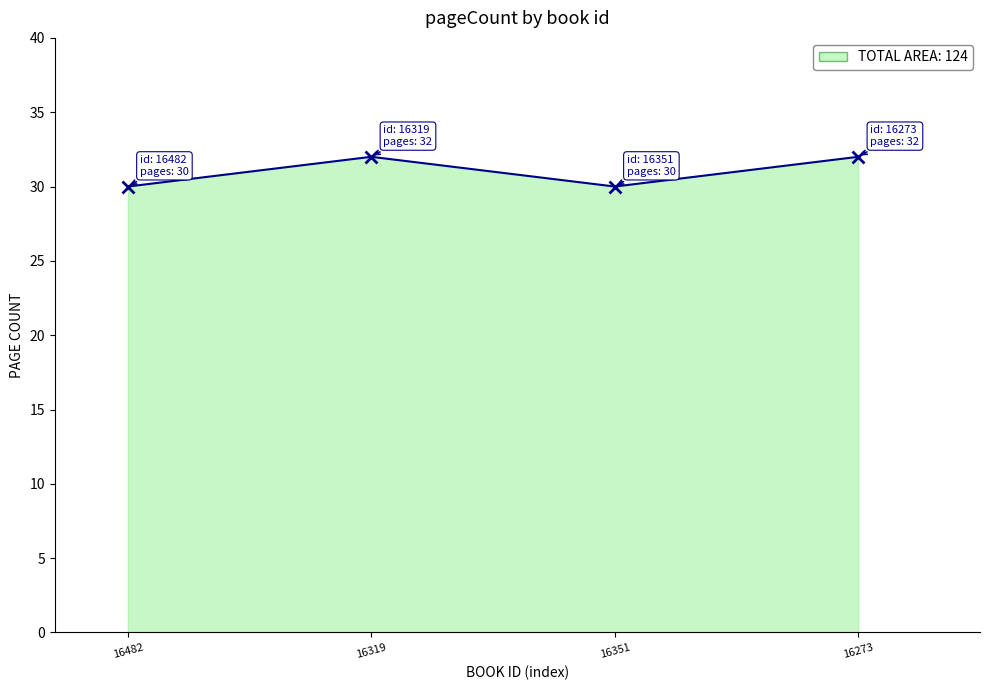

What position from the right is 16273?

1